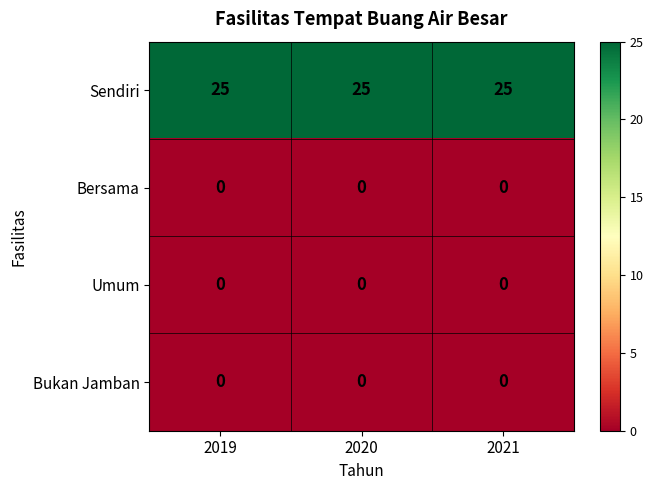

Which series has the largest total across all categories?

Sendiri